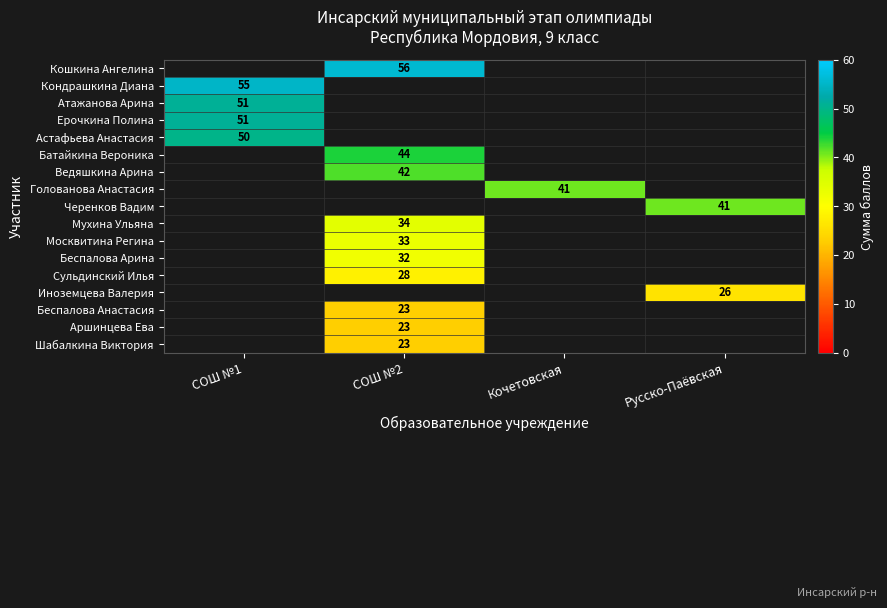

Between Кочетовская and Русско-Паёвская, which is larger?

Русско-Паёвская